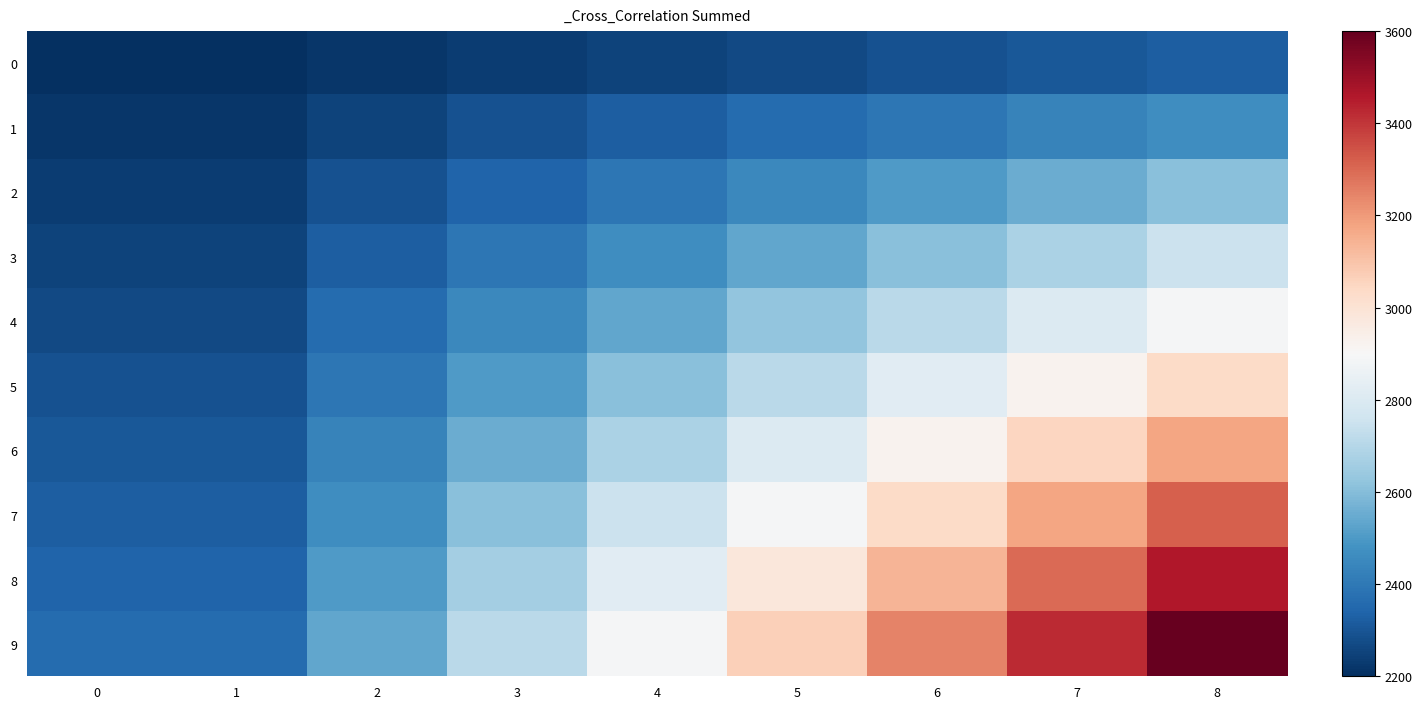

What is the difference between the maximum and second lowest values in the 1 series?

248.1